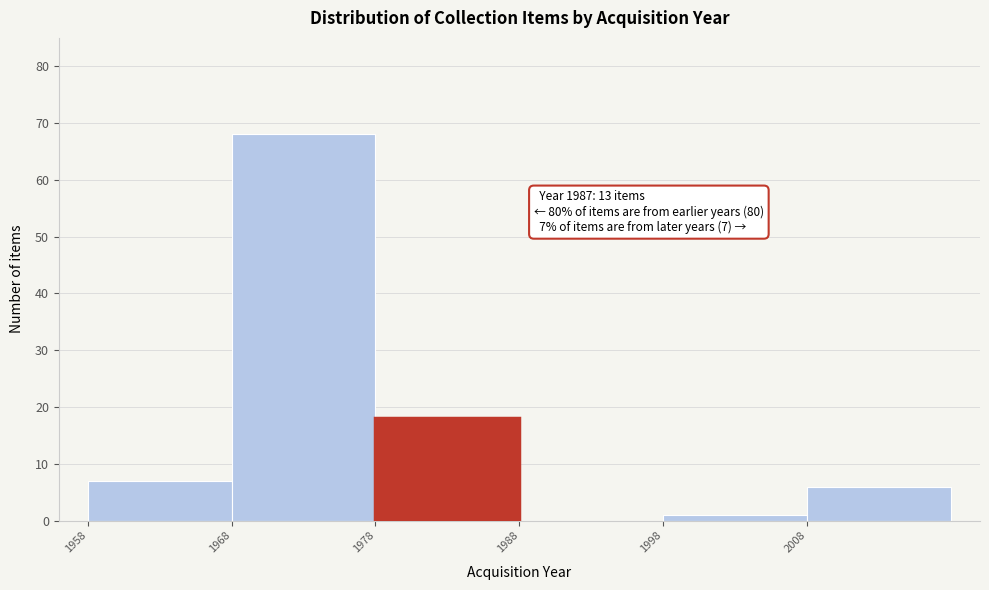

Which range on the x-axis has the tallest bar?

1968 to 1978